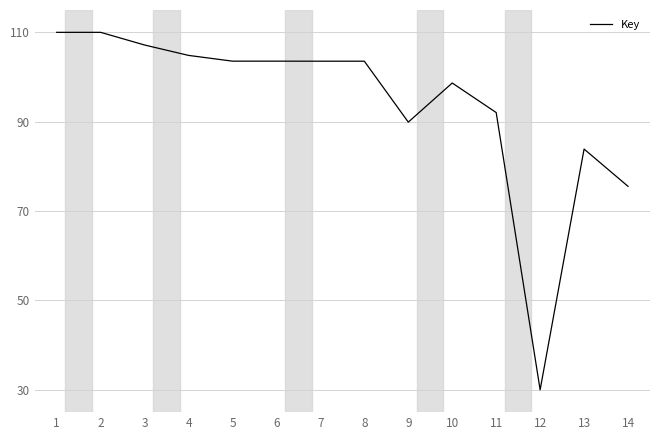

Approximately how many times larger is the value at 3 compared to 2?

1.0